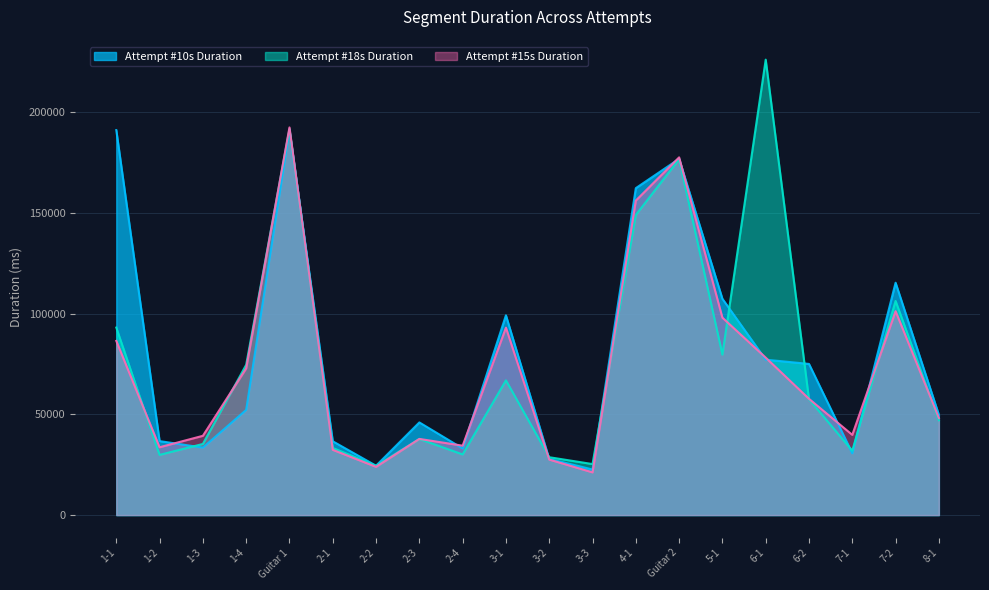

How many intersections are there between Attempt #10s Duration and Attempt #18s Duration?

8